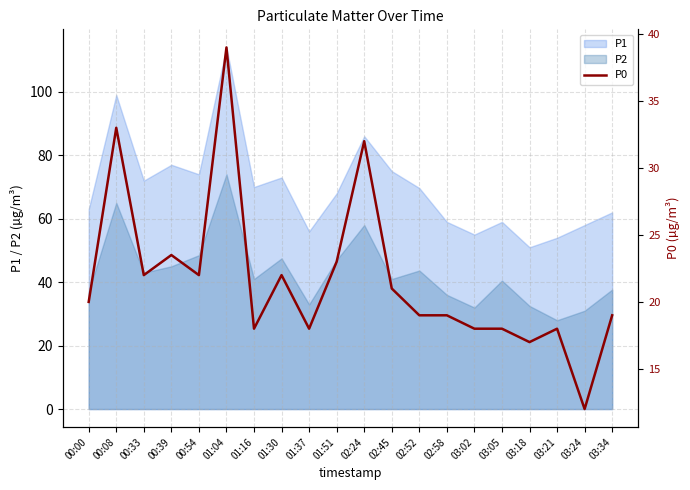

At which label does the data first exceed 20?

00:08